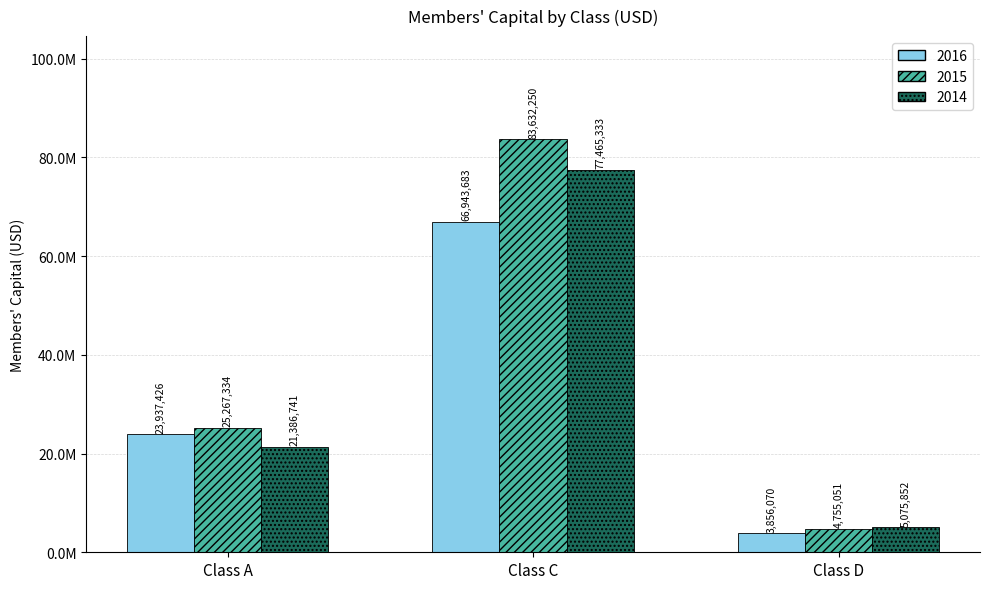

Are the bars horizontal?

No